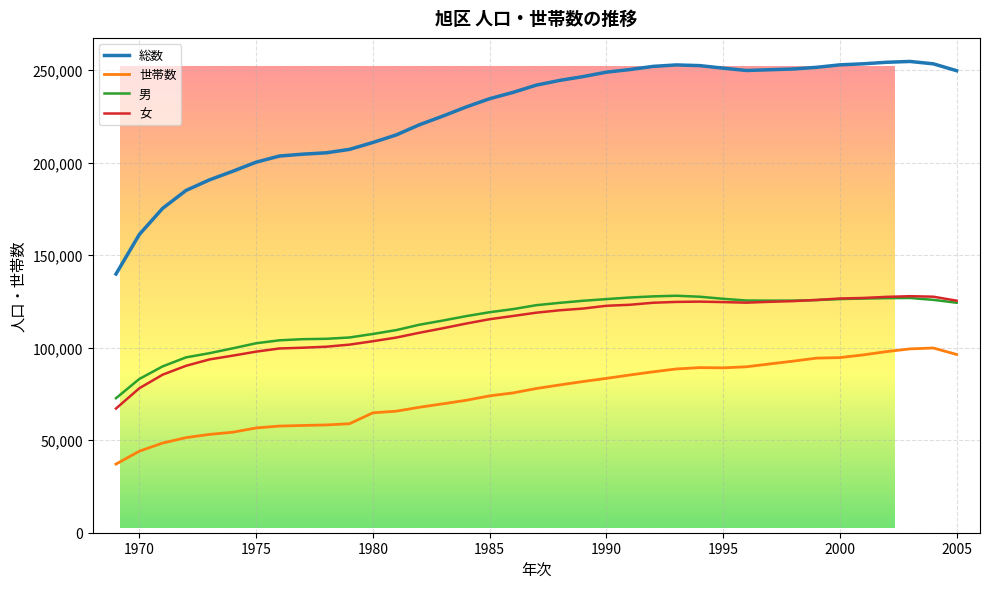

Which series has the largest range (max minus min)?

総数